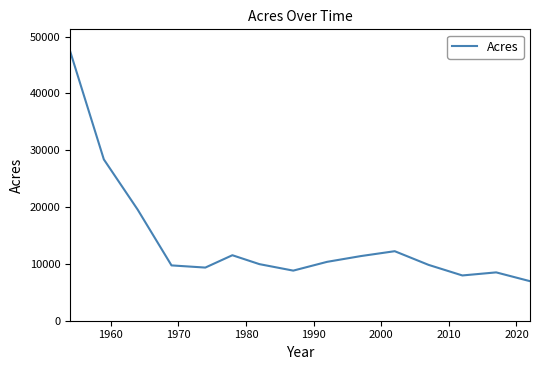

How many interior local valleys (lower than both neighbors) does the data have?

3